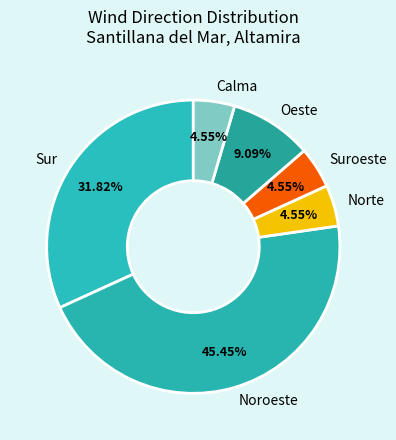

To the nearest percent, what is the combined percentage of Oeste and Noroeste?

55%